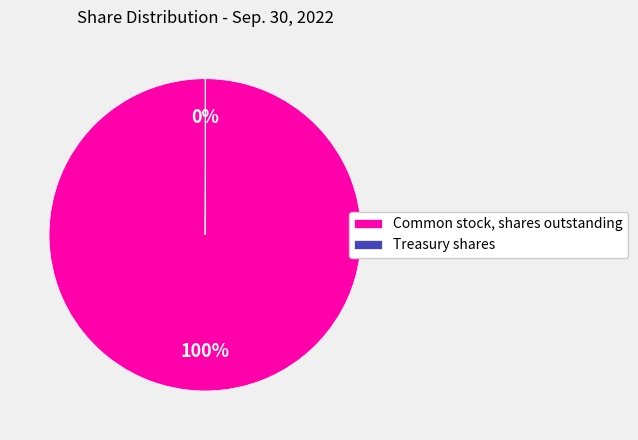

To the nearest percent, what is the average slice percentage?

50%